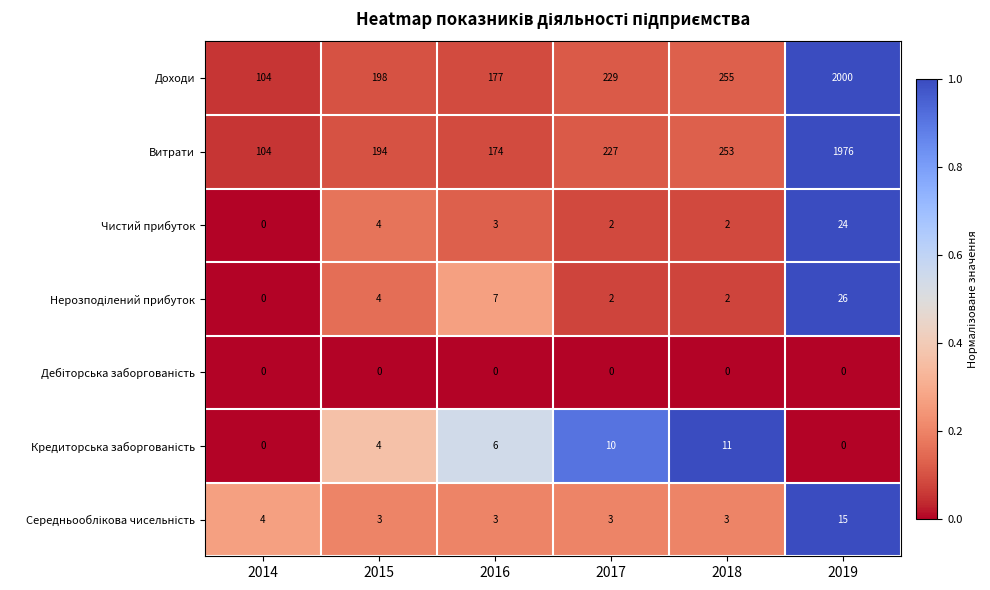

How many data points does each series have?

6